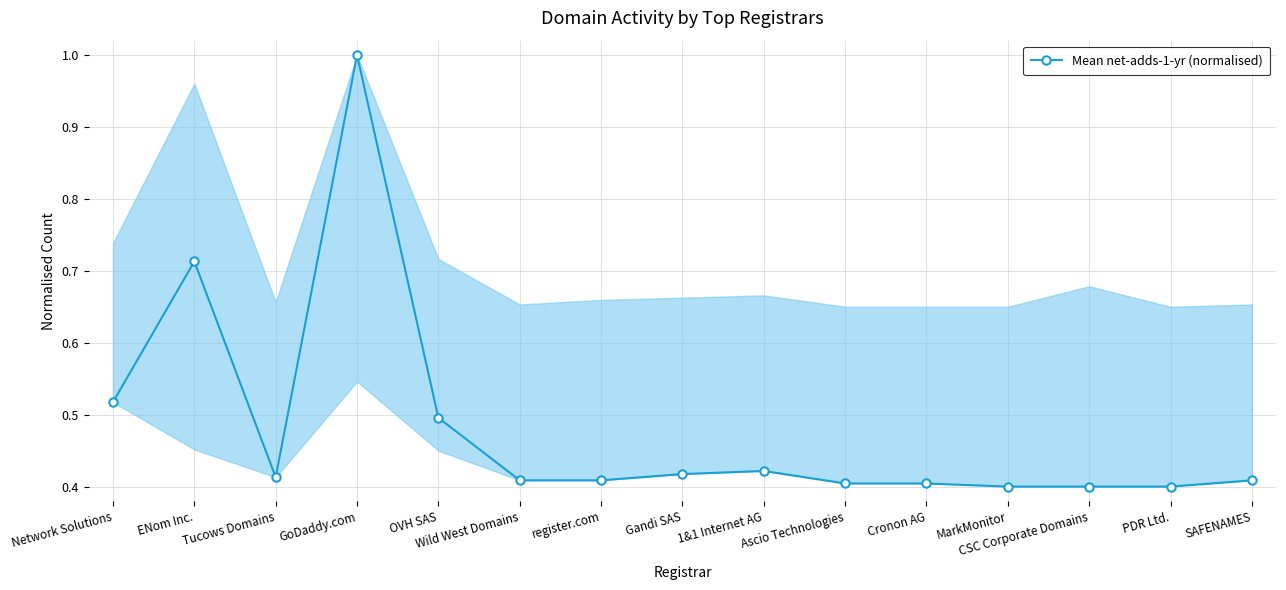

At which category does the data reach its first local valley?

Tucows Domains